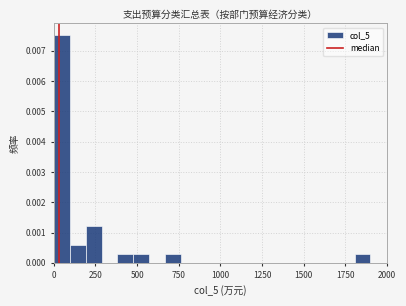

Around what value on the x-axis is the tallest bar? Give the approximate position of its centre, as read against the axis.

50